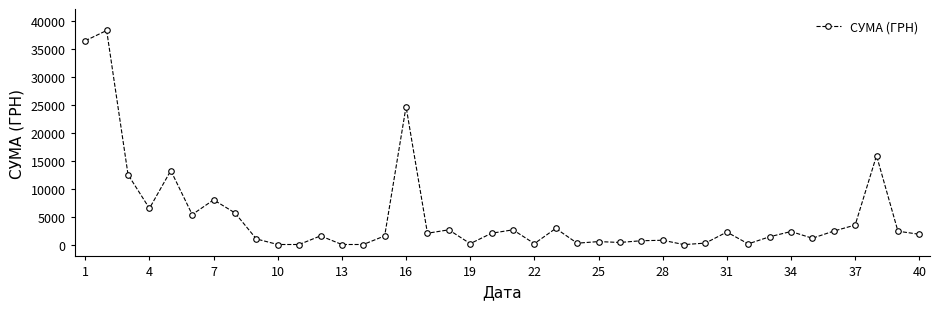

What is the value of the 34th point from the left?

2443.3